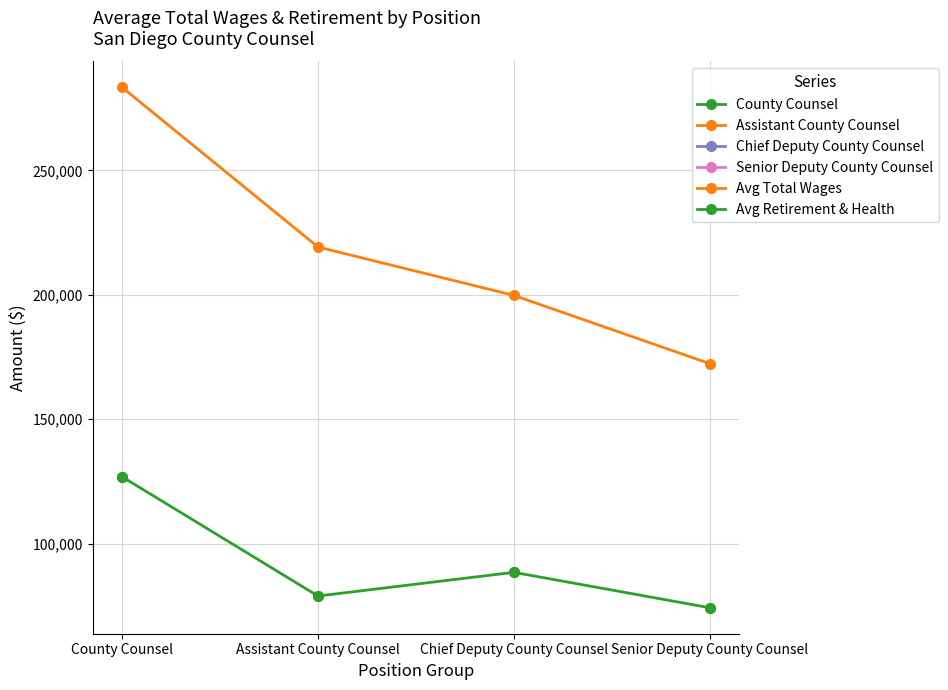

Which series has the widest spread of values?

Avg Total Wages